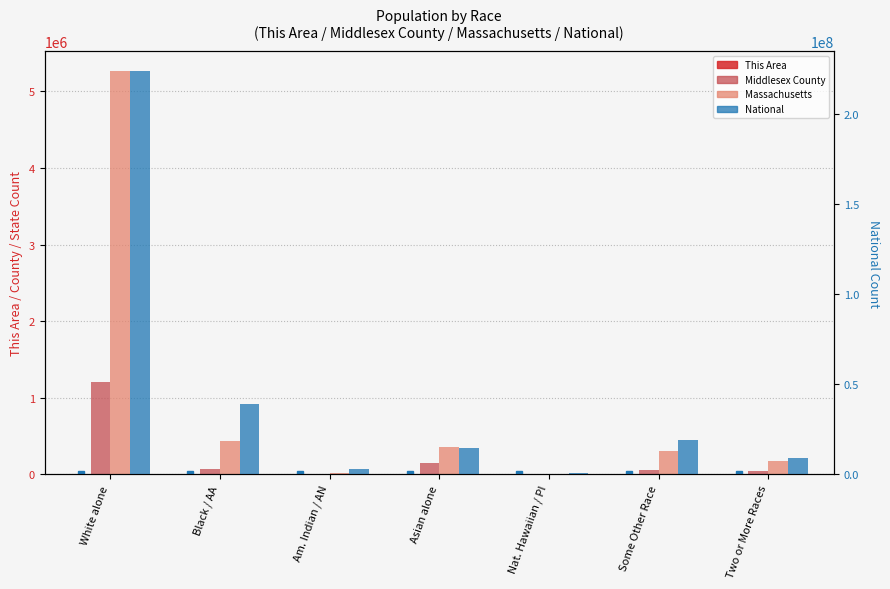

The Middlesex County series shows 46427 at Asian alone. True or false?

False